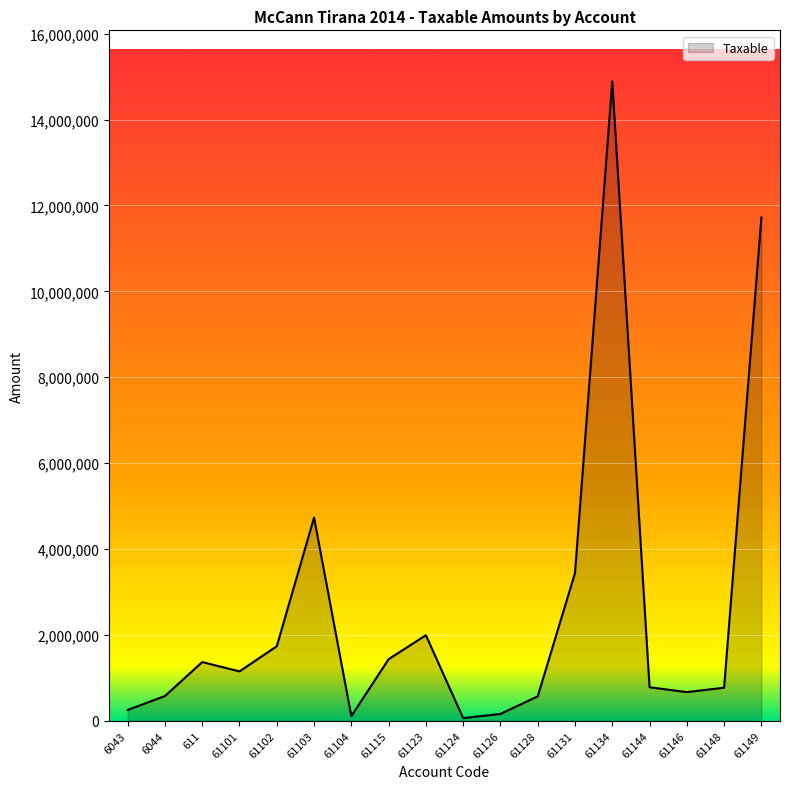

At which category does the data reach its first local peak?

611